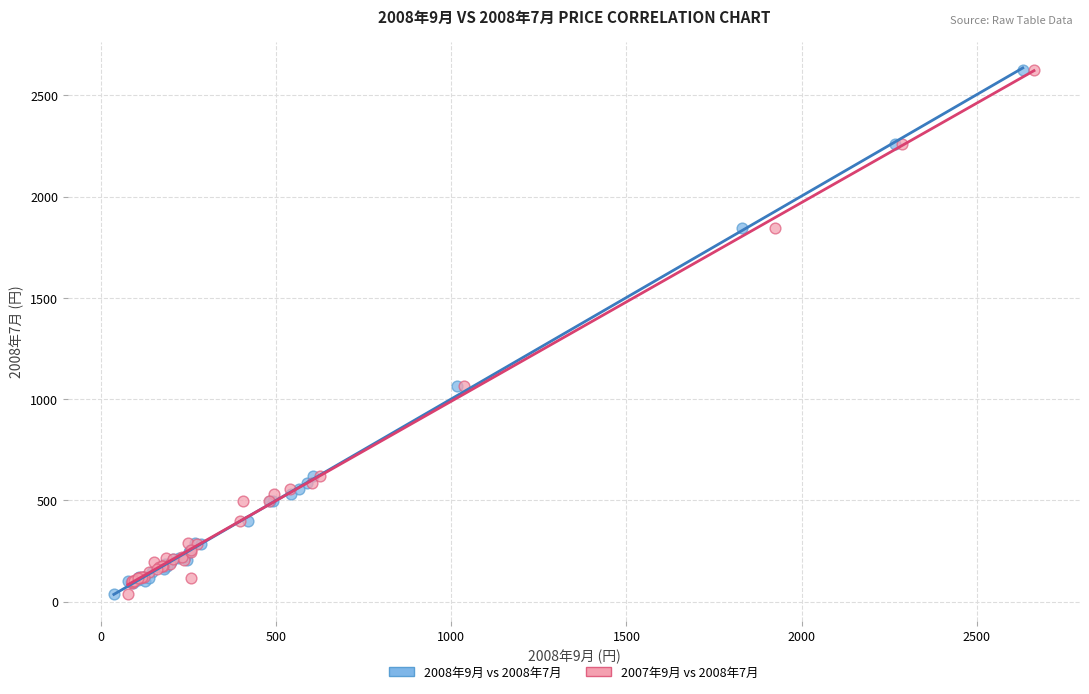

What are all the series names shown in the legend?

2008年9月 vs 2008年7月, 2007年9月 vs 2008年7月